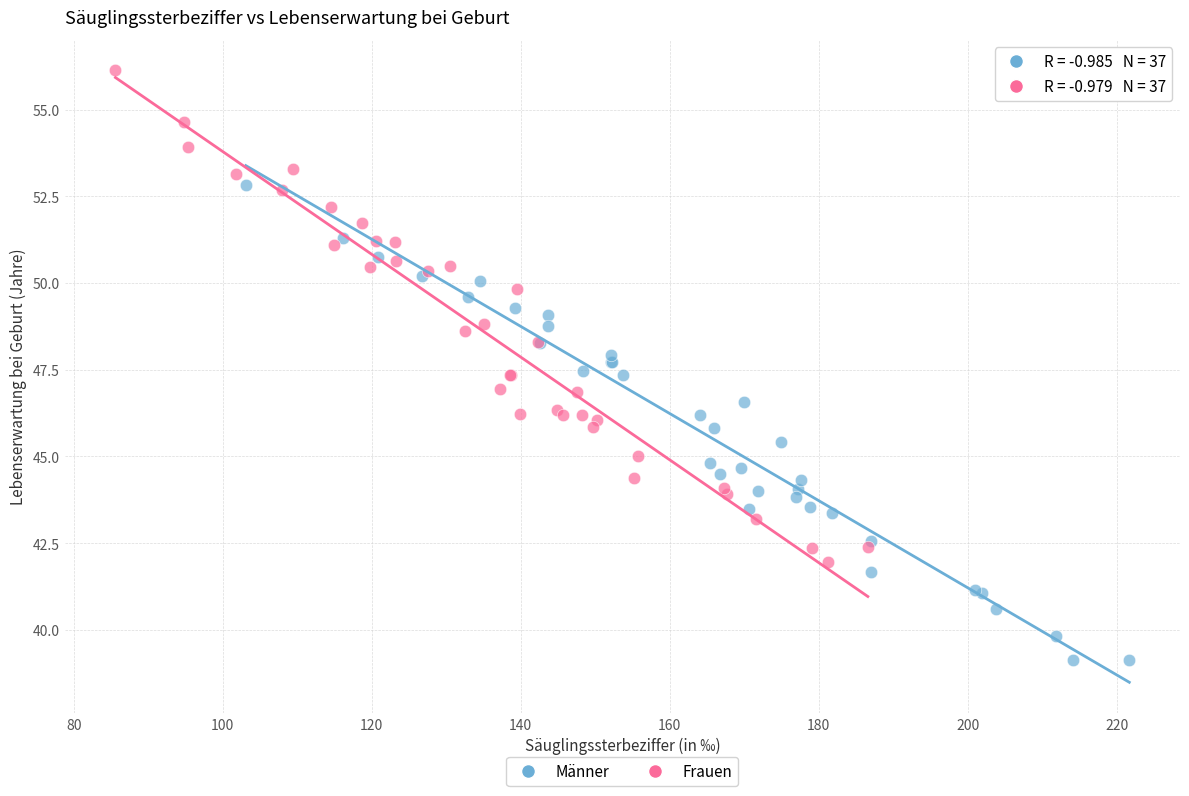

What are all the series names shown in the legend?

Männer, Frauen